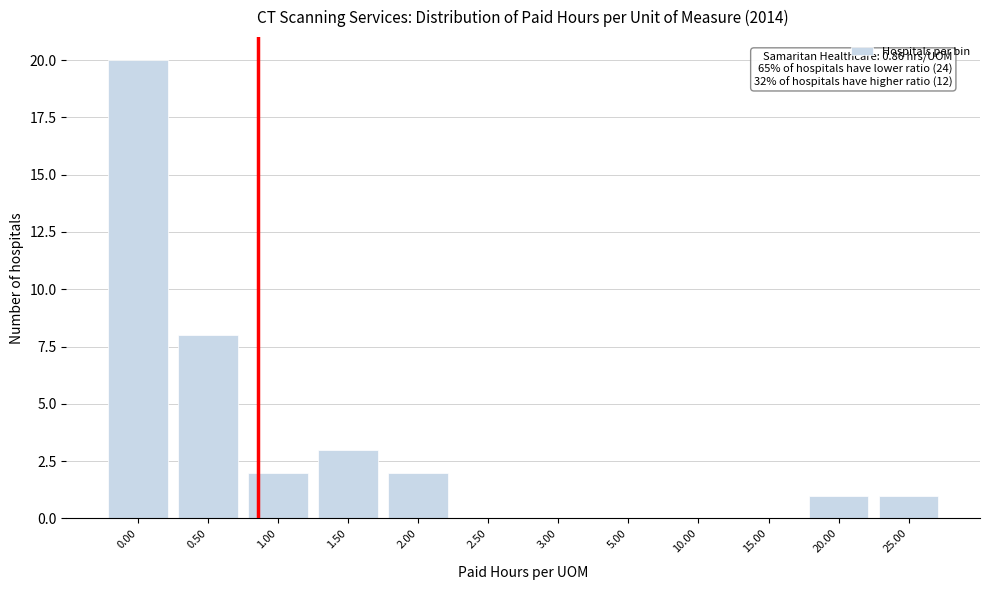

Reading right to left, list all the values displayed in this chart.

25.00=1	20.00=1	15.00=0	10.00=0	5.00=0	3.00=0	2.50=0	2.00=2	1.50=3	1.00=2	0.50=8	0.00=20